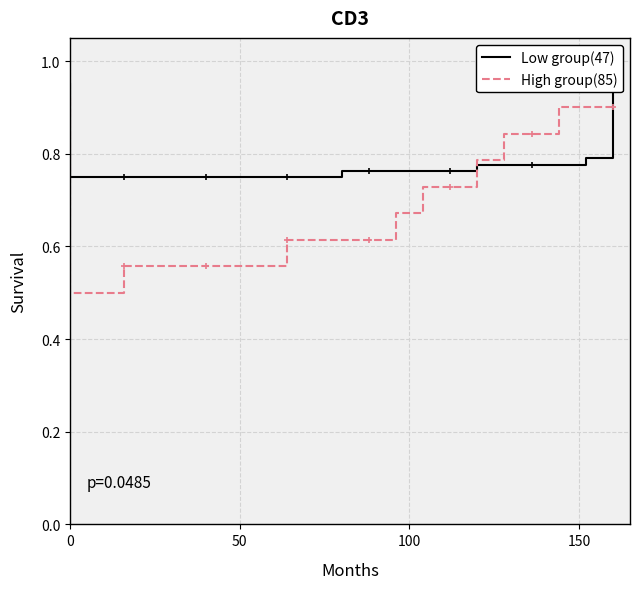

What is the sum of all High group(85) values?

15.0